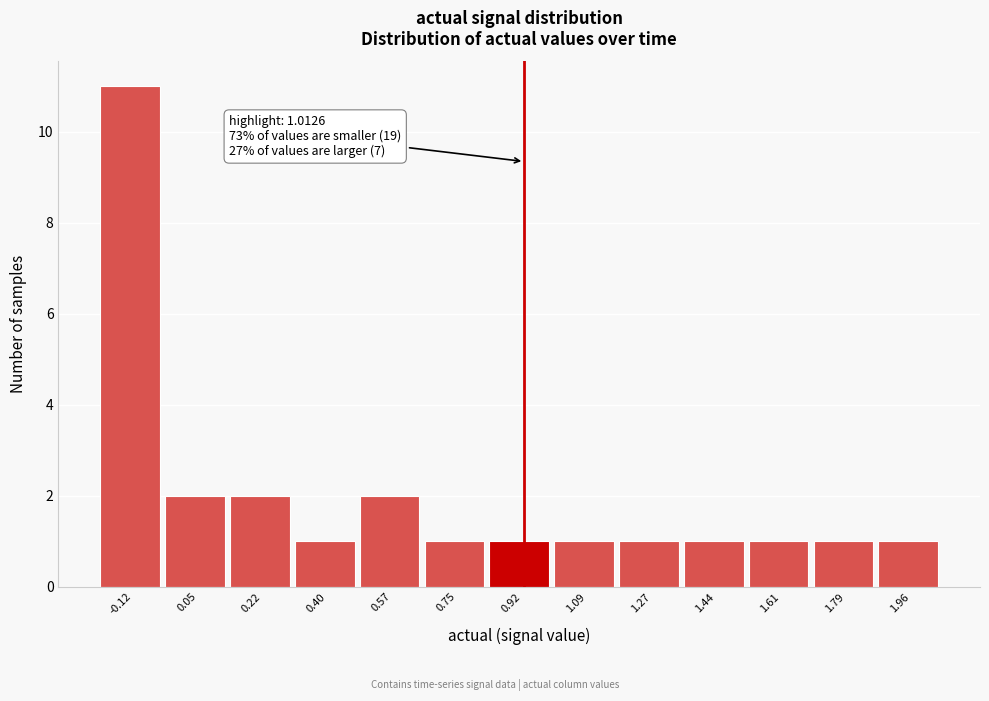

Reading left to right, transcribe all the data shown in this chart.

-0.12=11	0.05=2	0.22=2	0.40=1	0.57=2	0.75=1	0.92=1	1.09=1	1.27=1	1.44=1	1.61=1	1.79=1	1.96=1